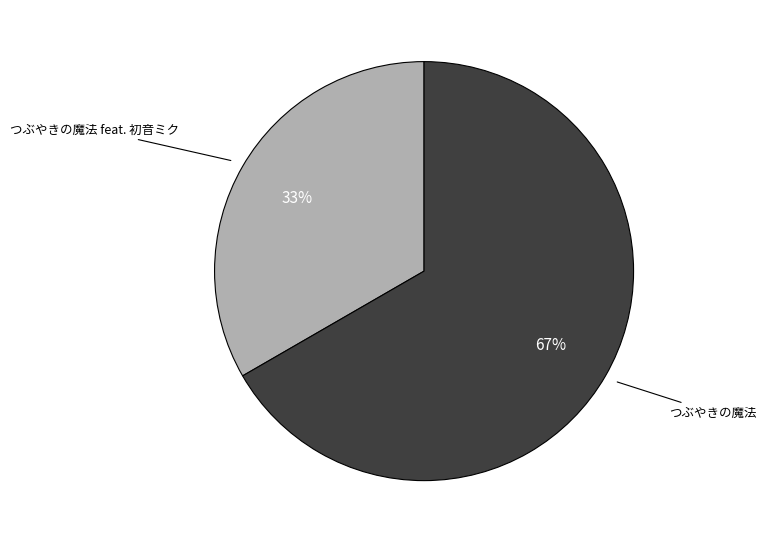

To the nearest percent, what percentage of the pie is つぶやきの魔法?

67%